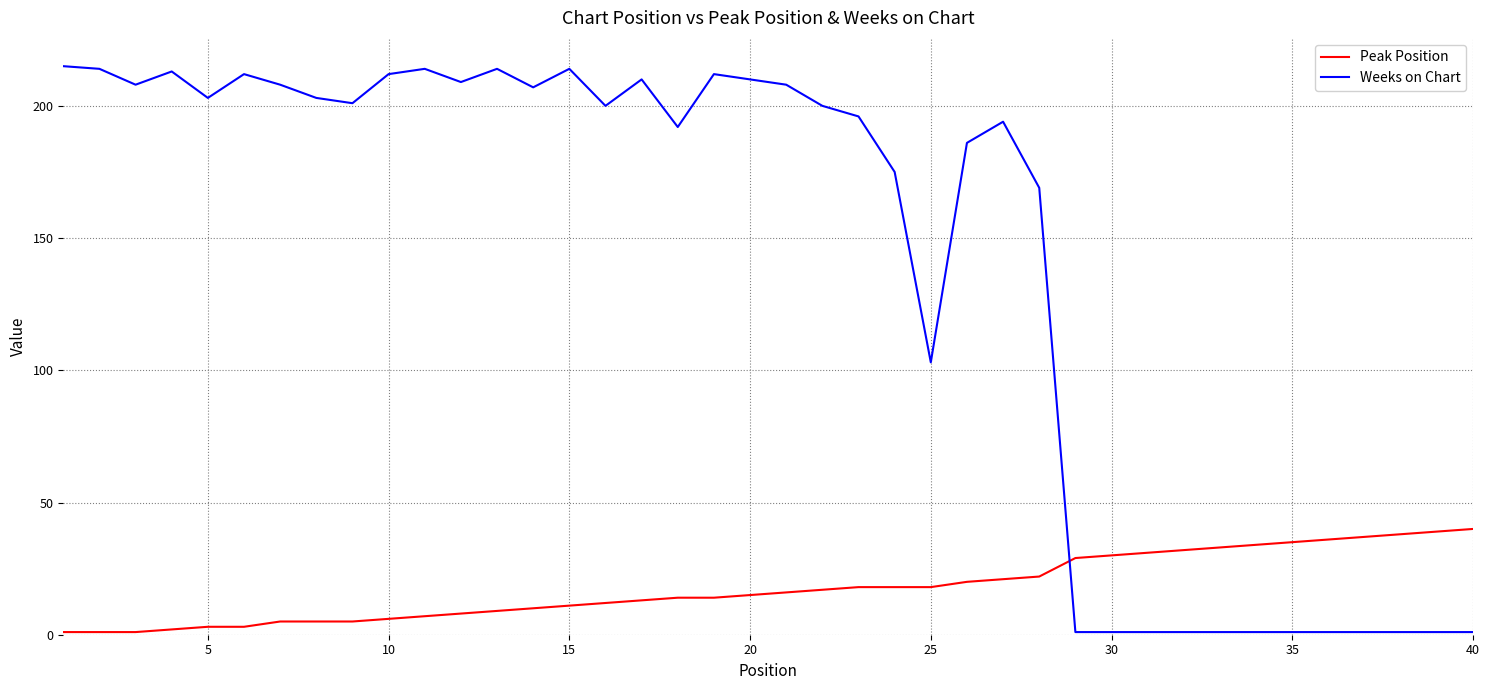

Which series has the largest total across all categories?

Weeks on Chart